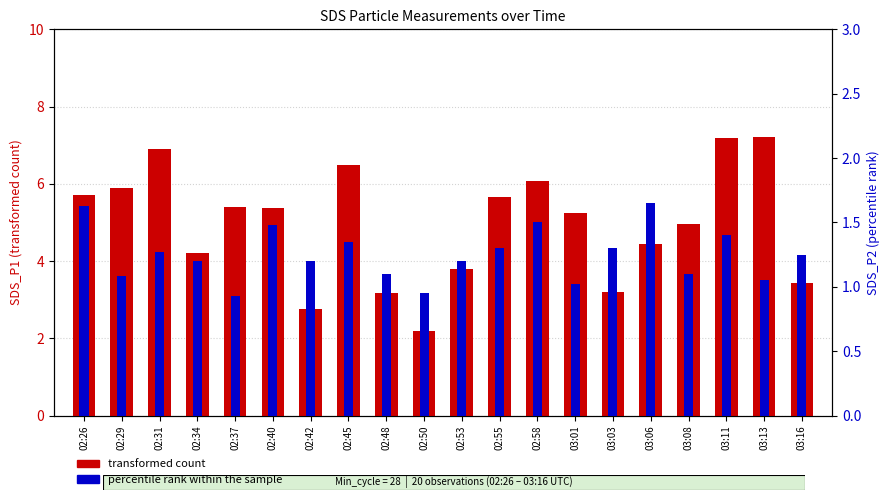

What is the sum of all transformed count values?

99.3